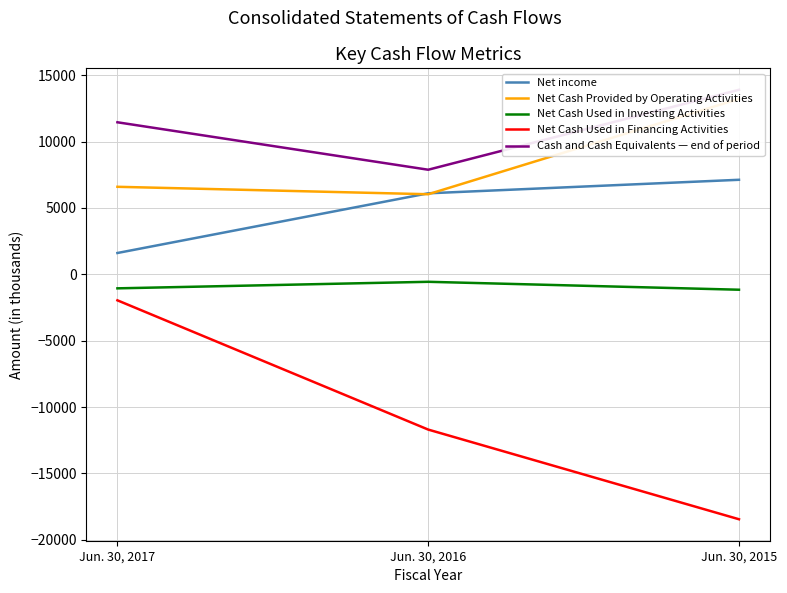

Rank the series by their maximum value, from lowest to highest.

Net Cash Used in Financing Activities, Net Cash Used in Investing Activities, Net income, Net Cash Provided by Operating Activities, Cash and Cash Equivalents — end of period